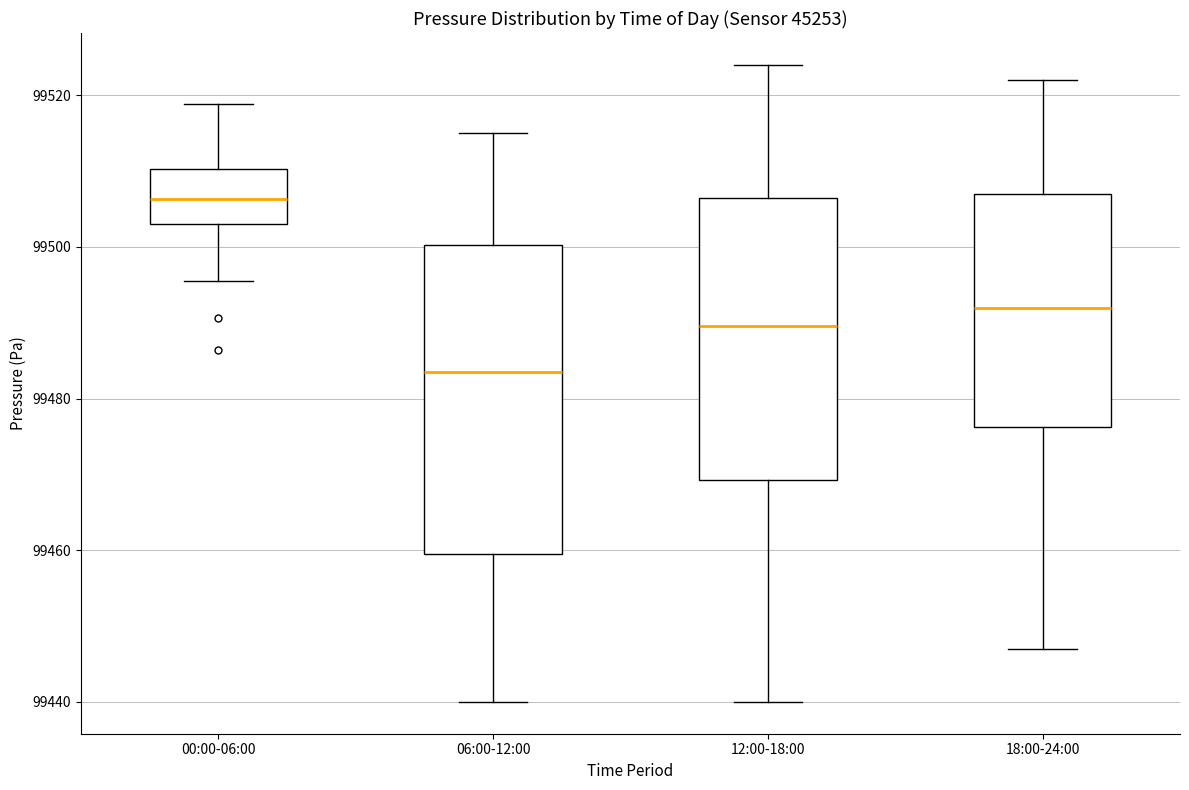

Where does the lower whisker of the box for 06:00-12:00 end on the y-axis? The values are not printed on the chart, so give them approximately, as read against the axis.

99440